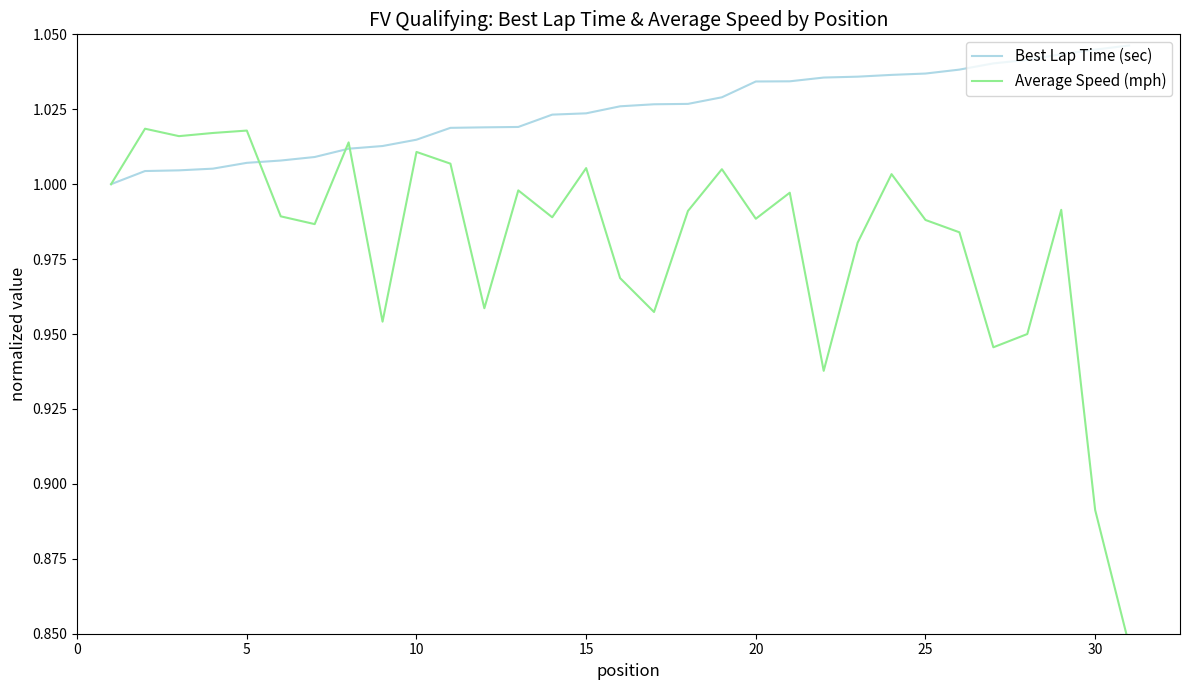

The Average Speed (mph) series shows 1.4 at 20. True or false?

False